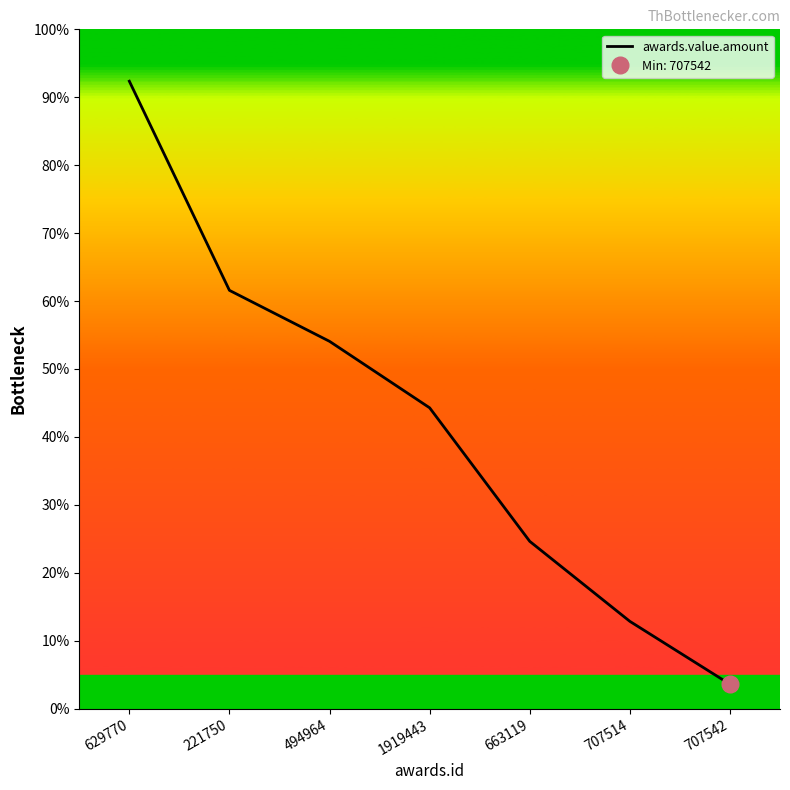

True or false: the data shows 129310.3 at 629770.

True